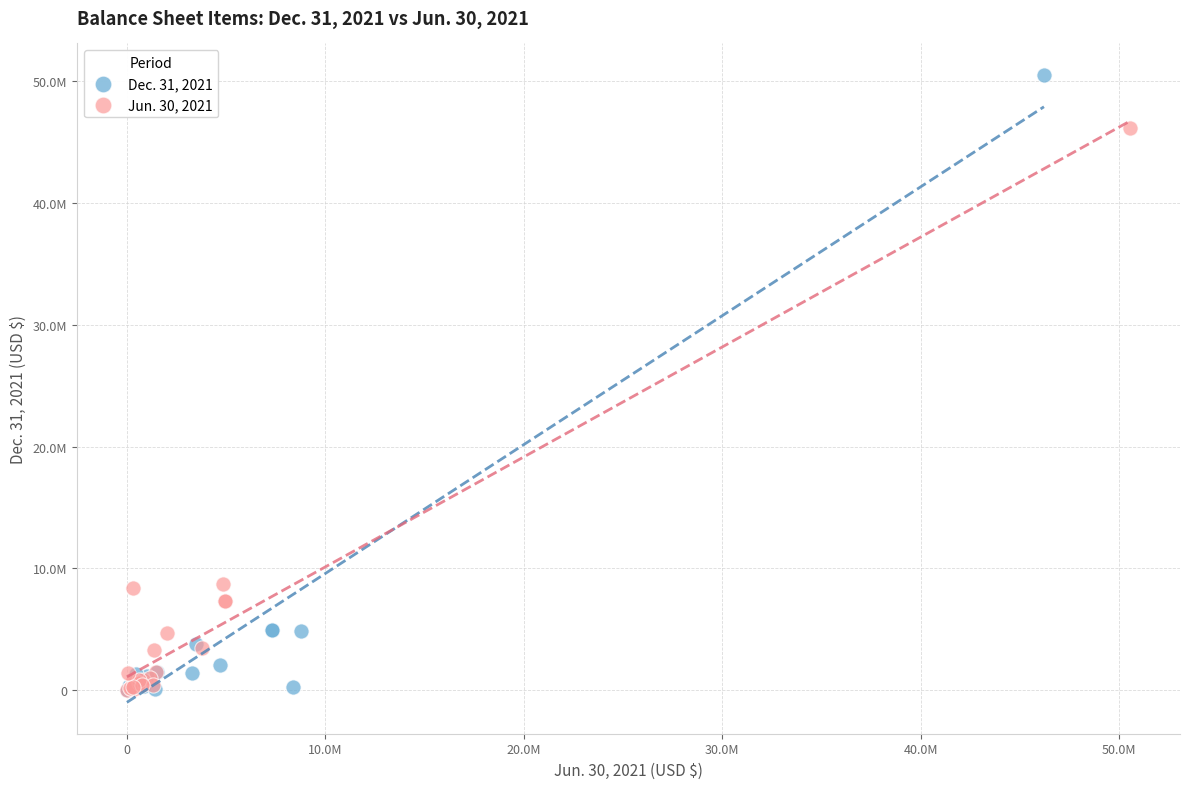

What are all the series names shown in the legend?

Dec. 31, 2021, Jun. 30, 2021